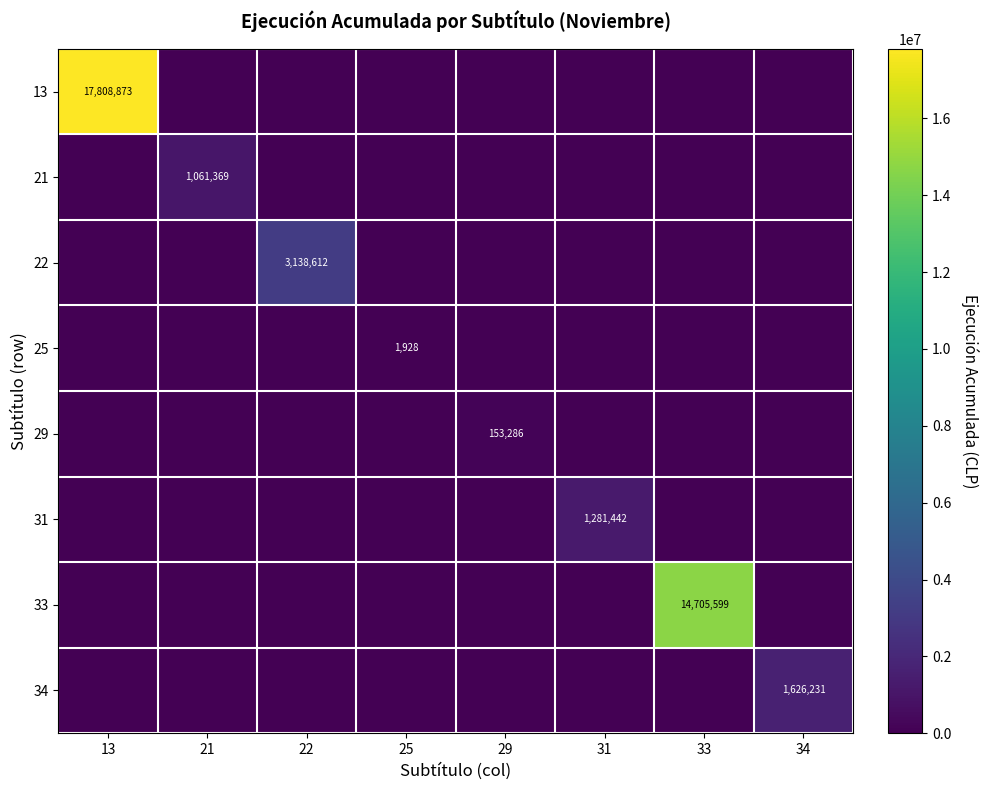

How many values in the 31 series exceed 0?

1